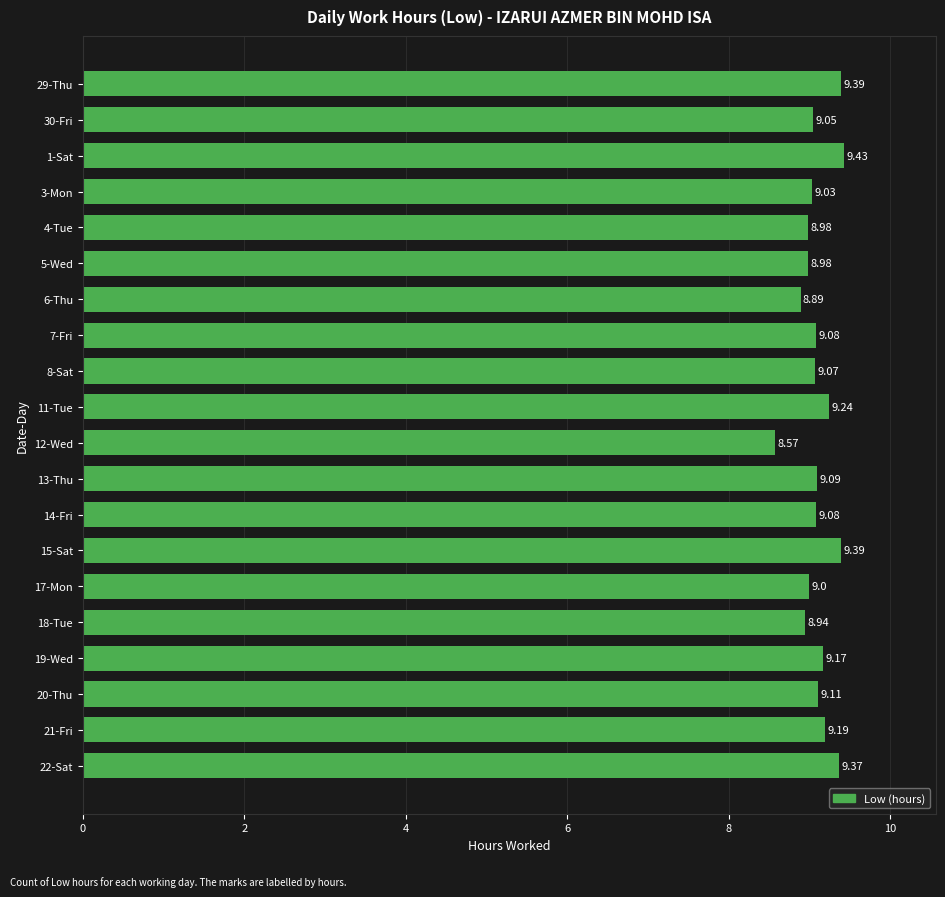

What is the smallest value displayed?

8.6